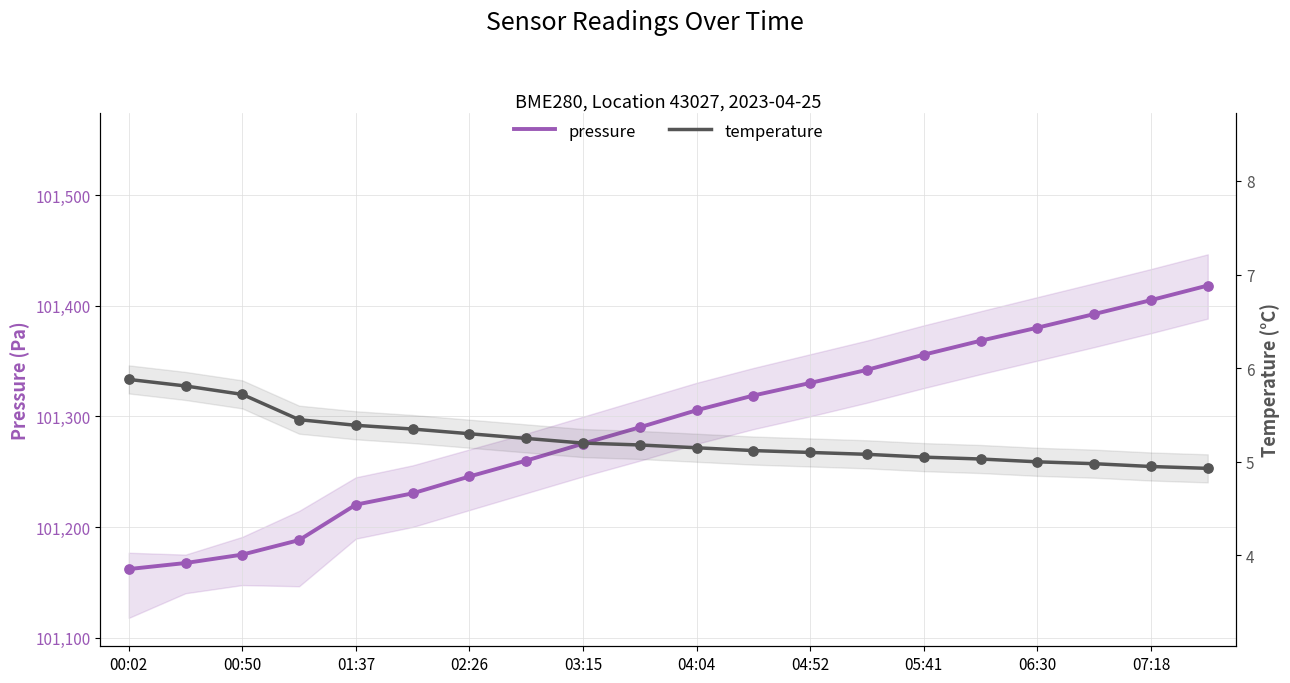

Which series has the largest Y range (max minus min)?

pressure